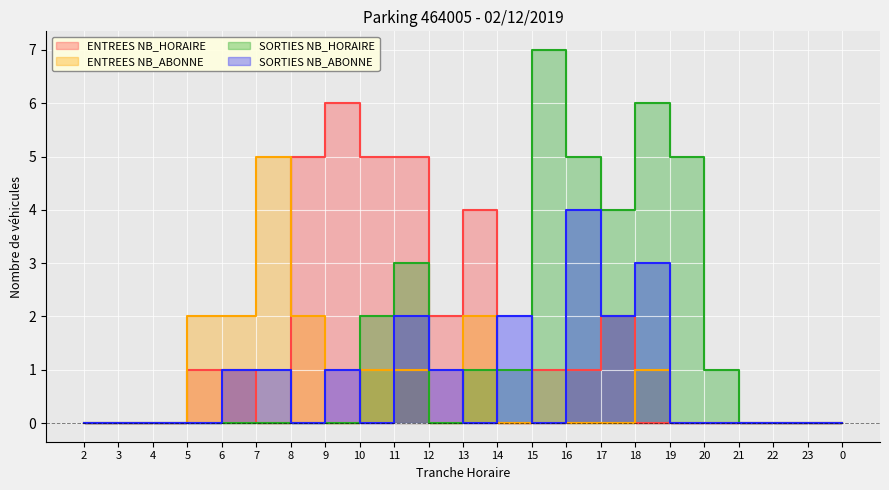

Which series has the largest total across all categories?

SORTIES NB_HORAIRE